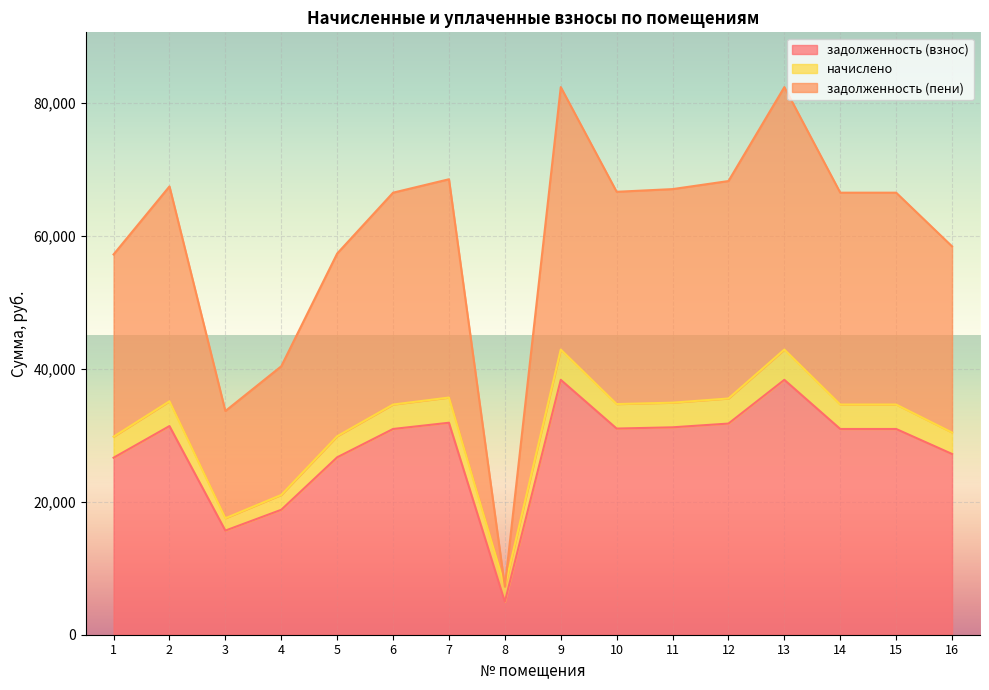

True or false: задолженность (взнос) and задолженность (пени) cross at least once.

False